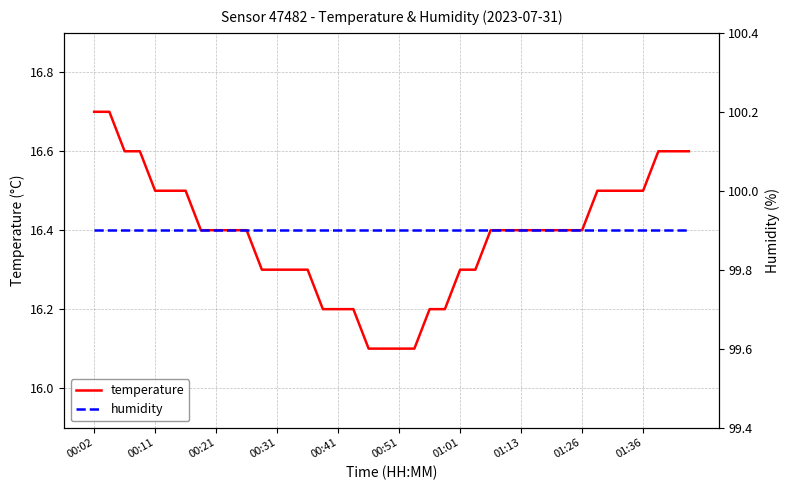

How many lines are shown in the chart?

2